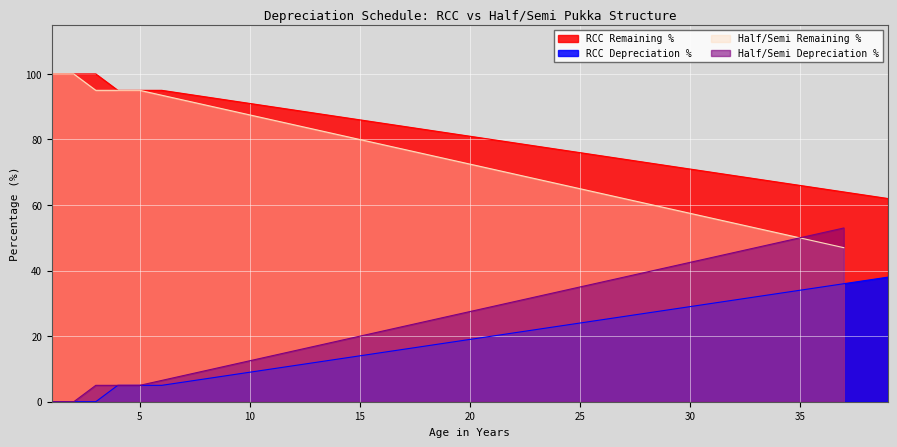

At which category does the chart reach its minimum across all series?

1